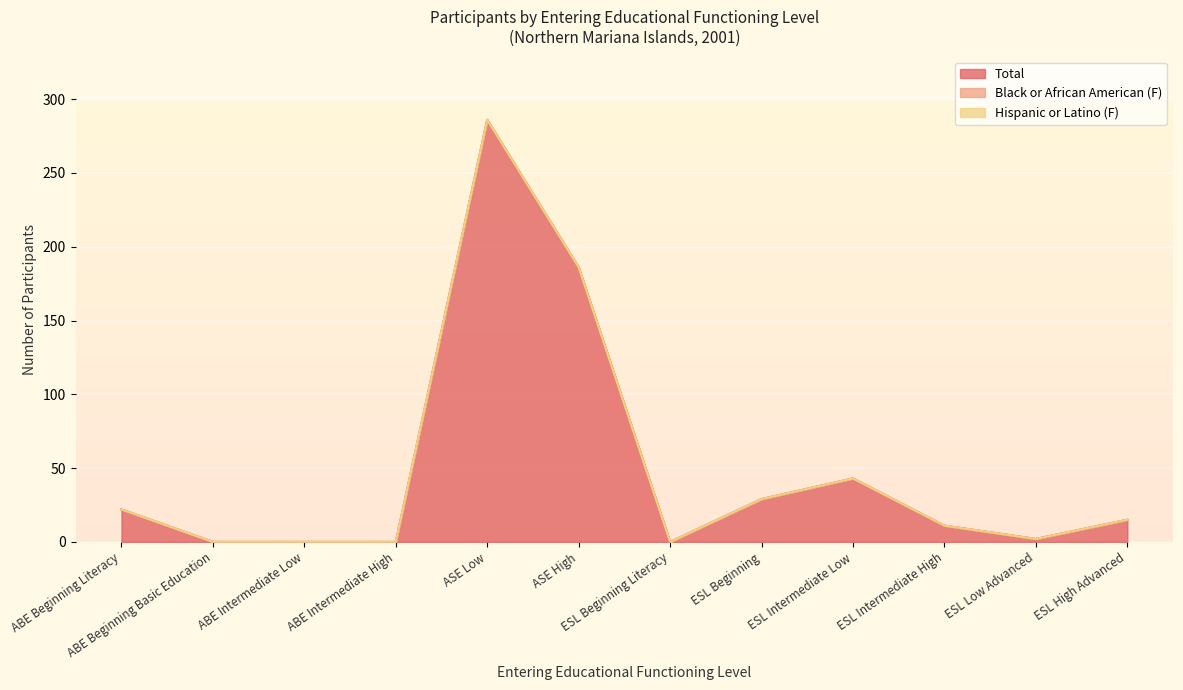

True or false: Hispanic or Latino (F) has more than 2 interior local peaks.

False